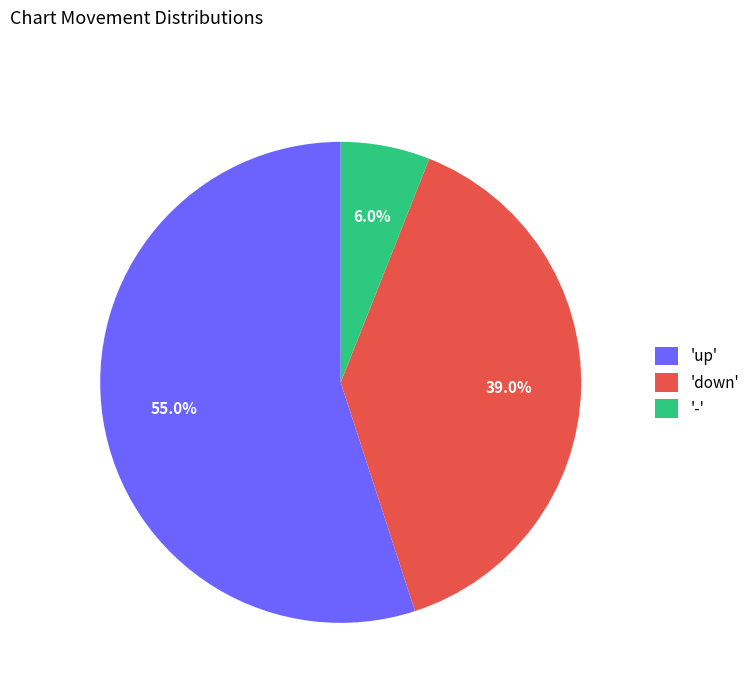

Approximately how many times larger is the value at 'up' compared to 'down'?

1.4